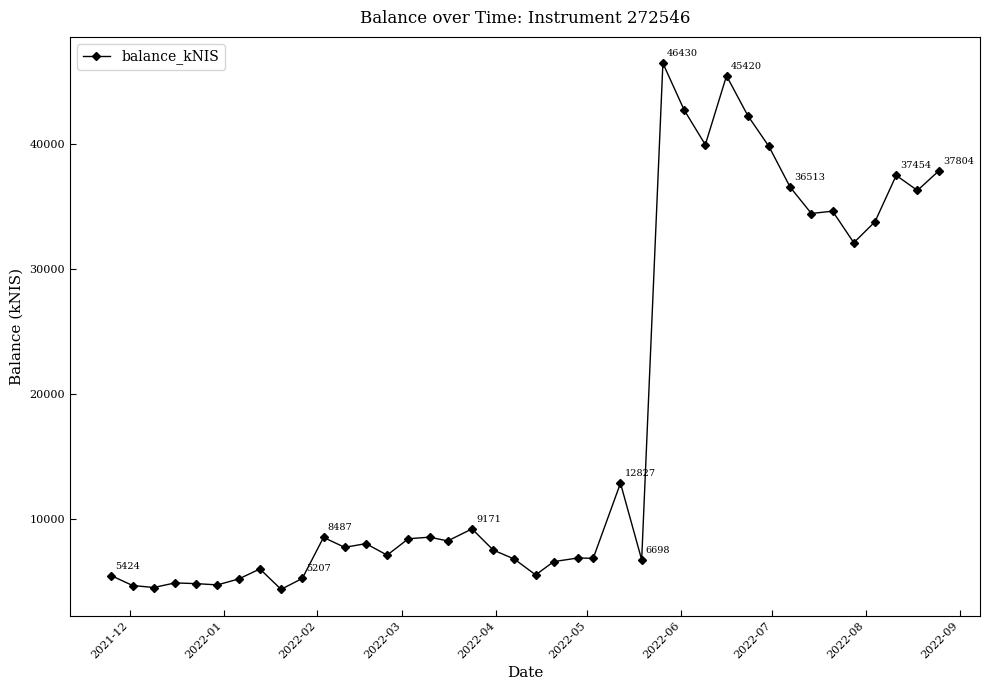

How many lines are shown in the chart?

1